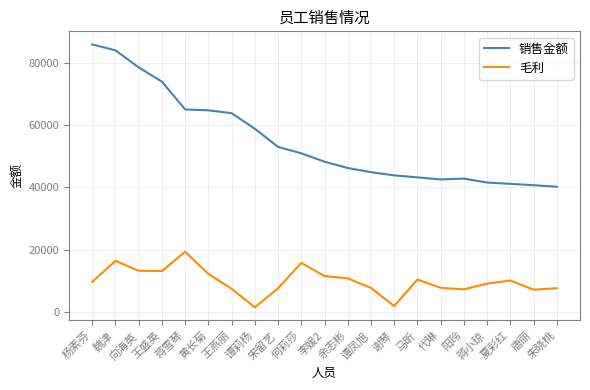

List the series in order of their overall mean, lowest first.

毛利, 销售金额